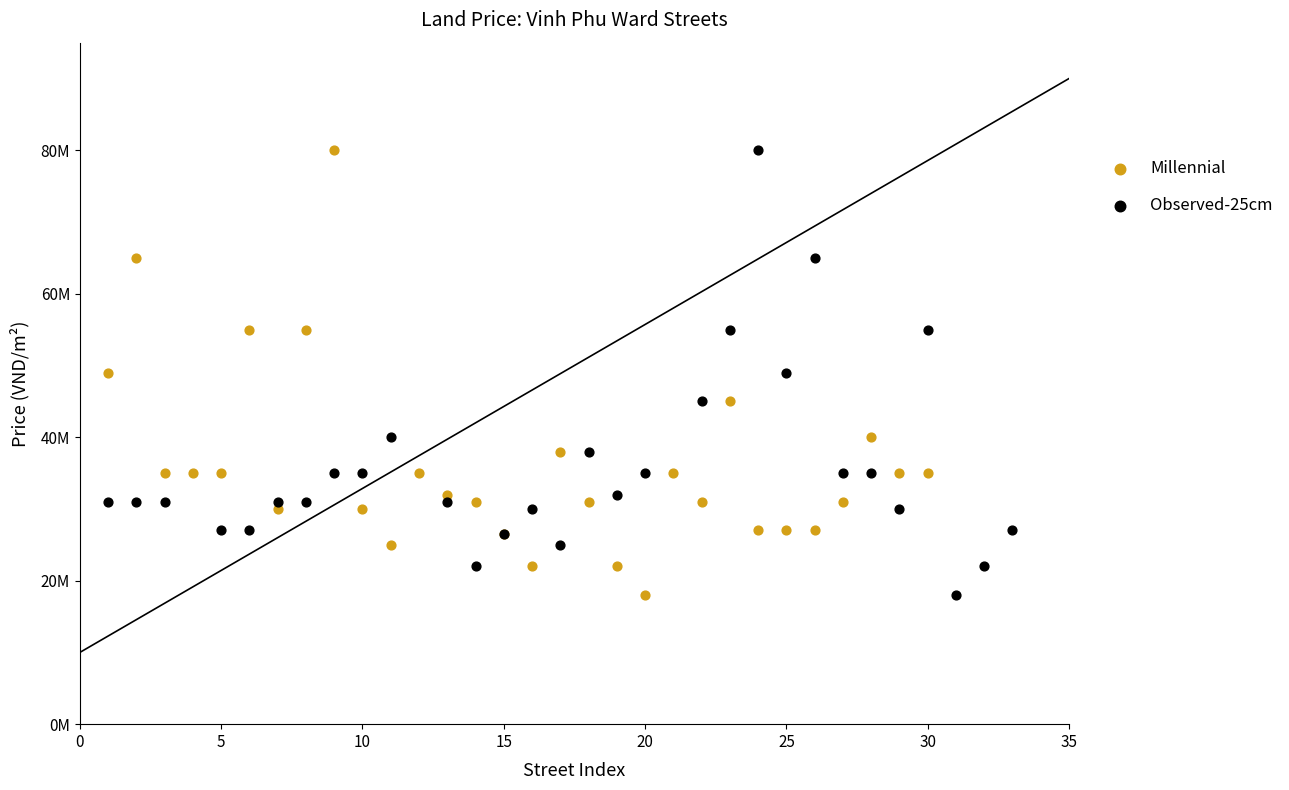

What are all the series names shown in the legend?

Millennial, Observed-25cm